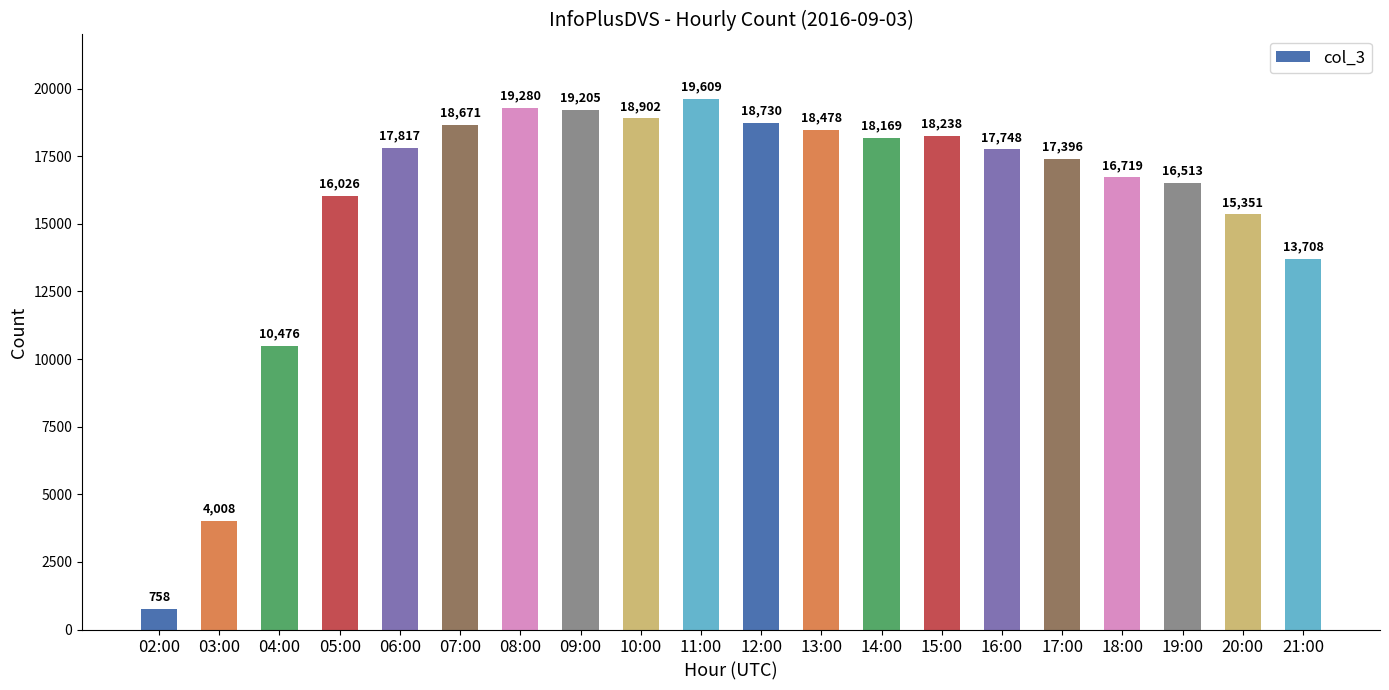

What is the minimum value shown in the chart?

758